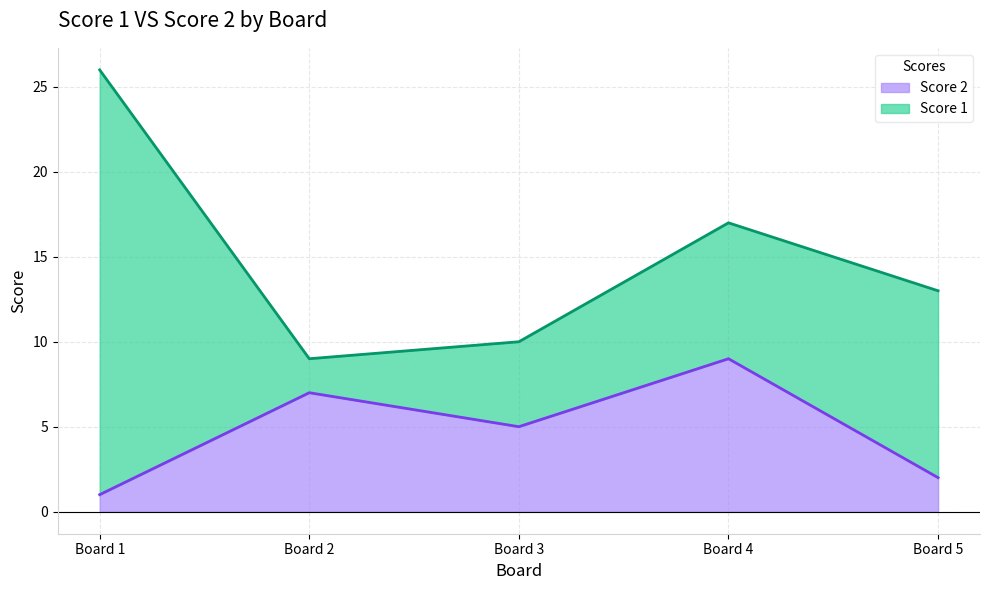

How many values are between 2 and 7?

3